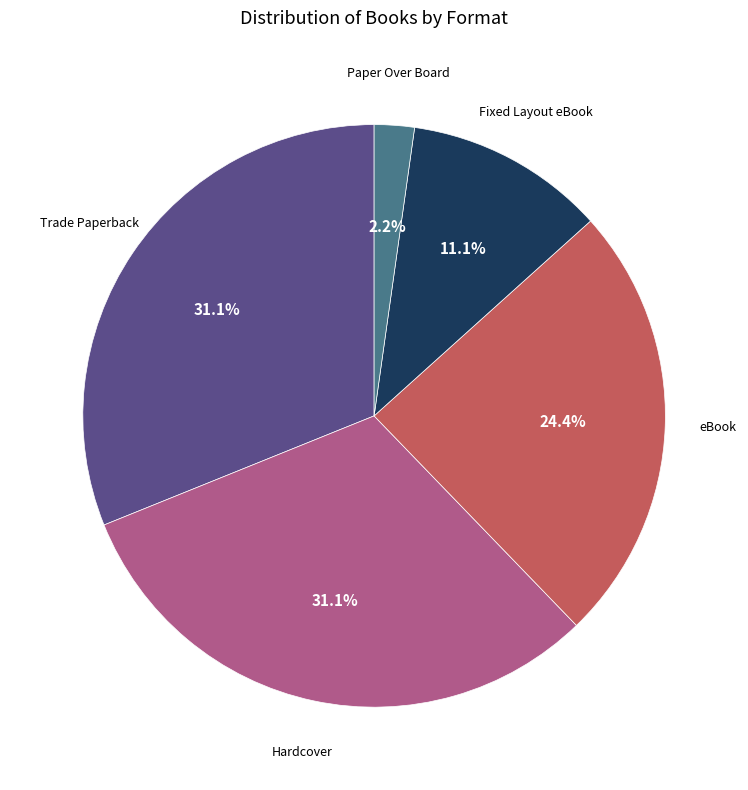

Does any single category account for the majority?

No